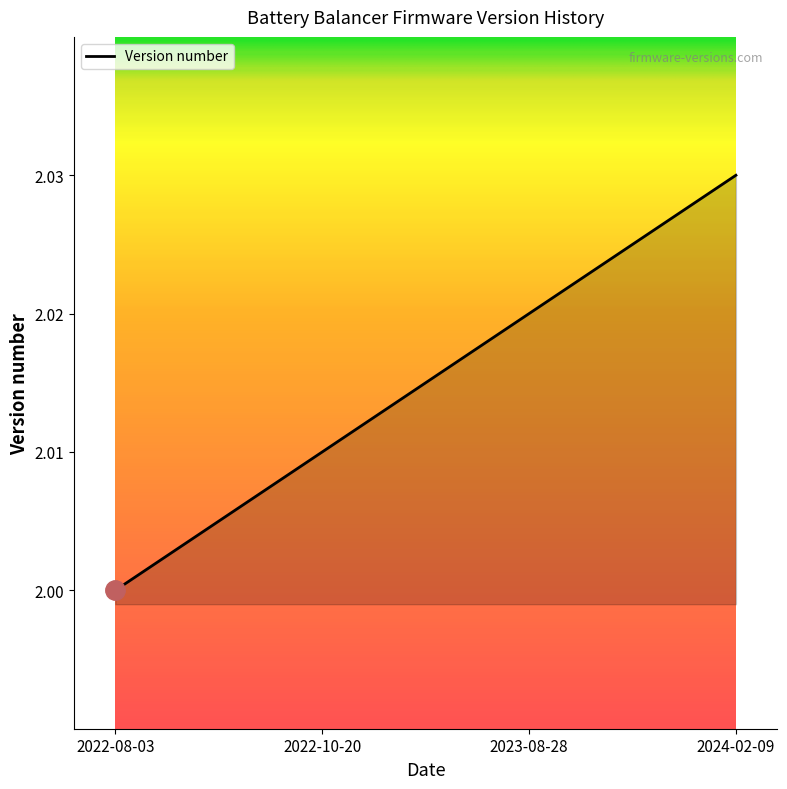

Does the chart have visible grid lines?

No